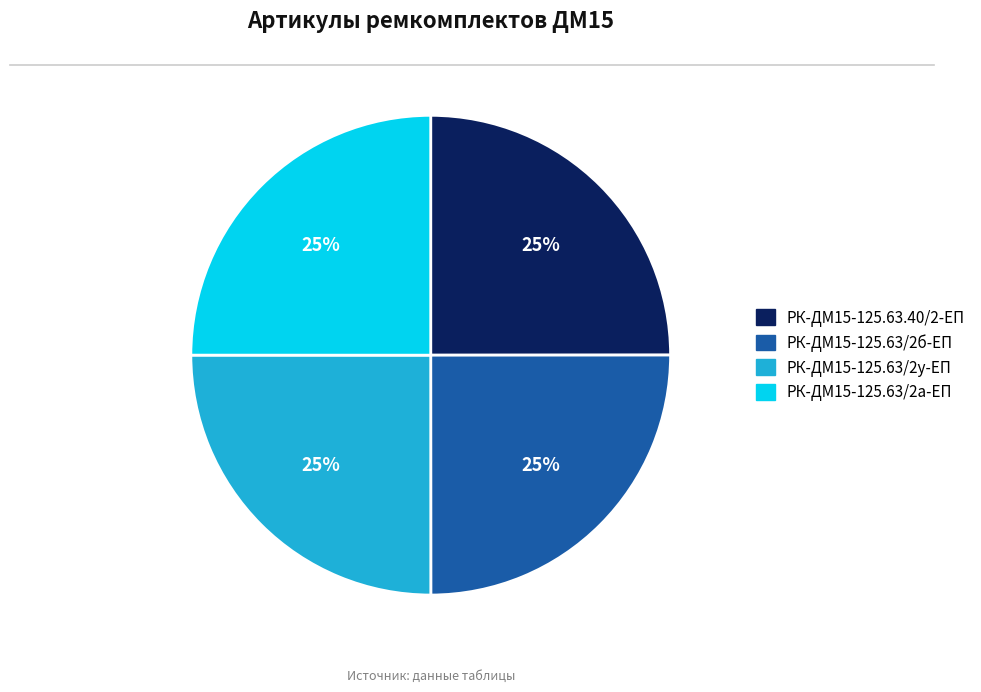

To the nearest percent, what is the average slice percentage?

25%